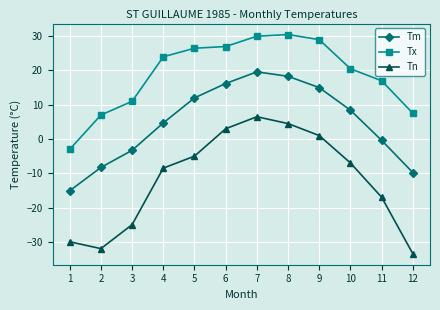

What is the minimum value for Tn?

-33.5